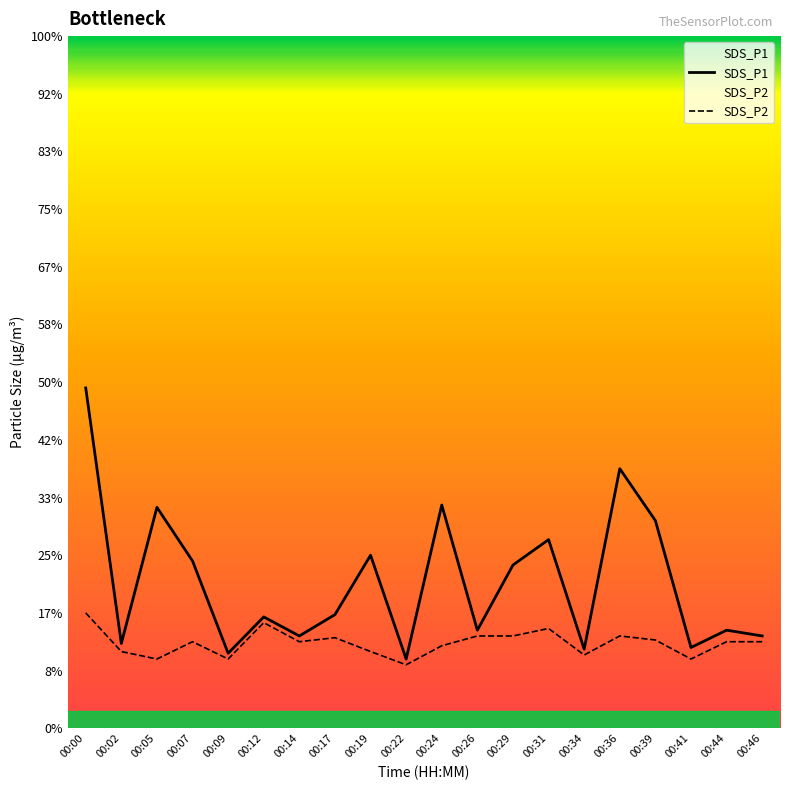

Which series changed the most between 00:24 and 00:46?

SDS_P1